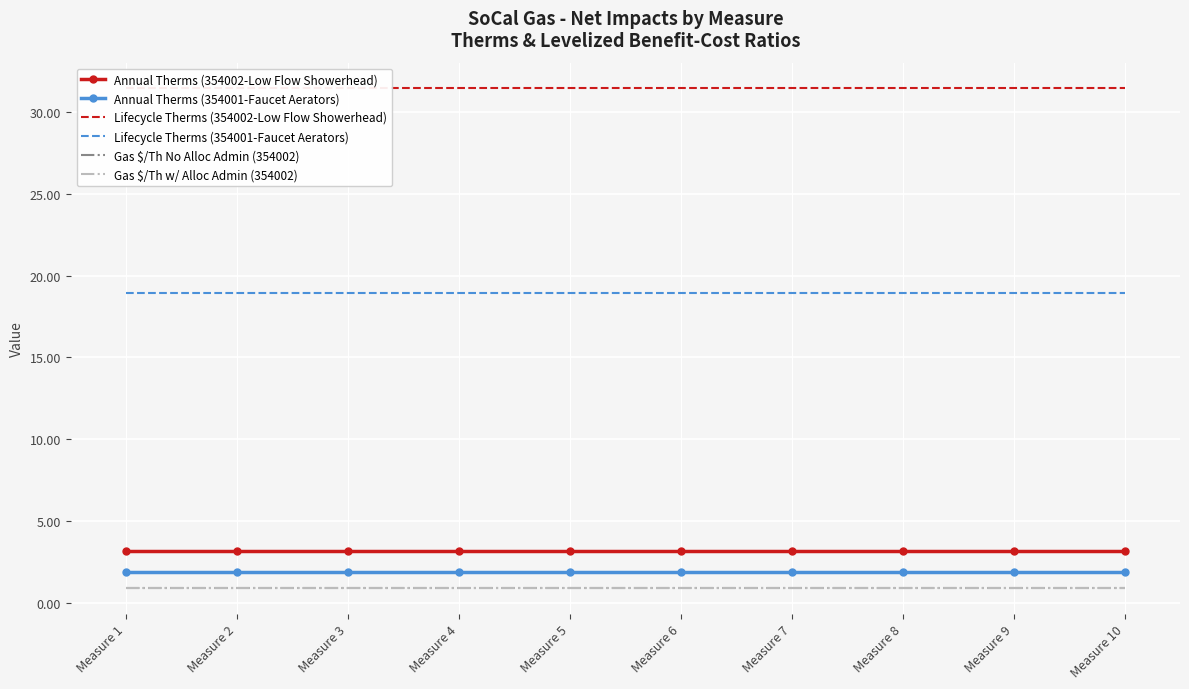

Reading right to left, extract all data points from this chart.

Annual Therms (354002-Low Flow Showerhead): Measure 10=3.1	Measure 9=3.1	Measure 8=3.1	Measure 7=3.1	Measure 6=3.1	Measure 5=3.1	Measure 4=3.1	Measure 3=3.1	Measure 2=3.1	Measure 1=3.1
Annual Therms (354001-Faucet Aerators): Measure 10=1.9	Measure 9=1.9	Measure 8=1.9	Measure 7=1.9	Measure 6=1.9	Measure 5=1.9	Measure 4=1.9	Measure 3=1.9	Measure 2=1.9	Measure 1=1.9
Lifecycle Therms (354002-Low Flow Showerhead): Measure 10=31.5	Measure 9=31.5	Measure 8=31.5	Measure 7=31.5	Measure 6=31.5	Measure 5=31.5	Measure 4=31.5	Measure 3=31.5	Measure 2=31.5	Measure 1=31.5
Lifecycle Therms (354001-Faucet Aerators): Measure 10=19.0	Measure 9=19.0	Measure 8=19.0	Measure 7=19.0	Measure 6=19.0	Measure 5=19.0	Measure 4=19.0	Measure 3=19.0	Measure 2=19.0	Measure 1=19.0
Gas $/Th No Alloc Admin (354002): Measure 10=0.9	Measure 9=0.9	Measure 8=0.9	Measure 7=0.9	Measure 6=0.9	Measure 5=0.9	Measure 4=0.9	Measure 3=0.9	Measure 2=0.9	Measure 1=0.9
Gas $/Th w/ Alloc Admin (354002): Measure 10=0.9	Measure 9=0.9	Measure 8=0.9	Measure 7=0.9	Measure 6=0.9	Measure 5=0.9	Measure 4=0.9	Measure 3=0.9	Measure 2=0.9	Measure 1=0.9